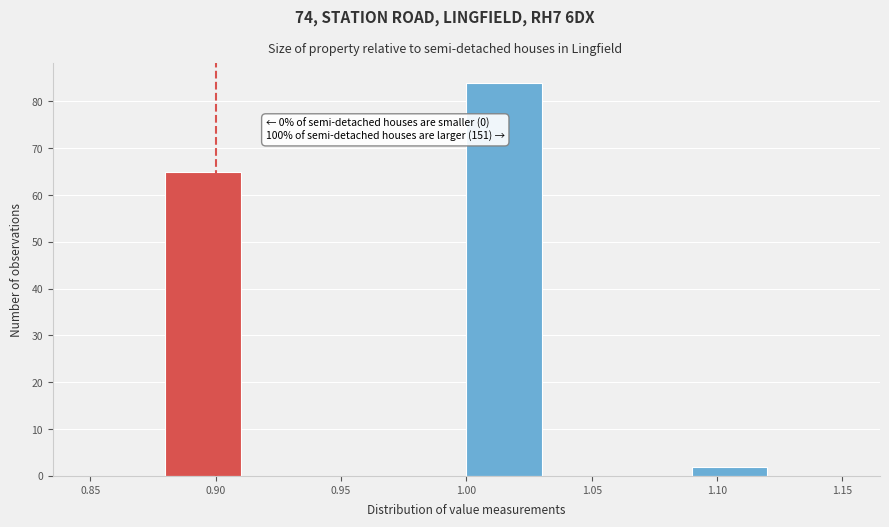

Which range on the x-axis has the tallest bar?

1.00 to 1.03